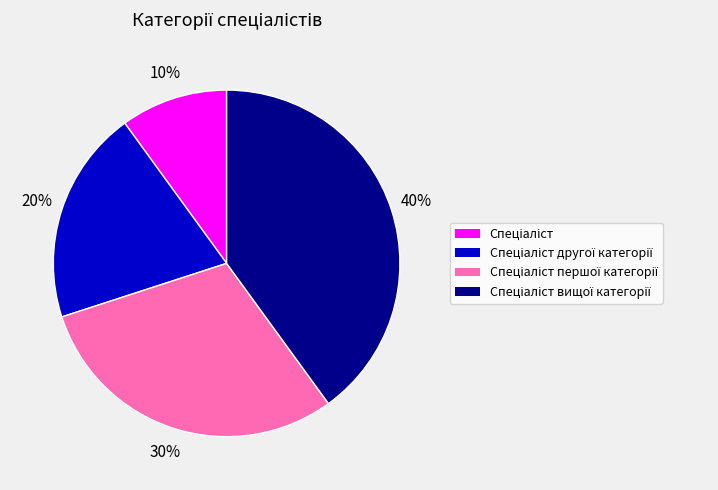

Is there a majority slice in this chart?

No